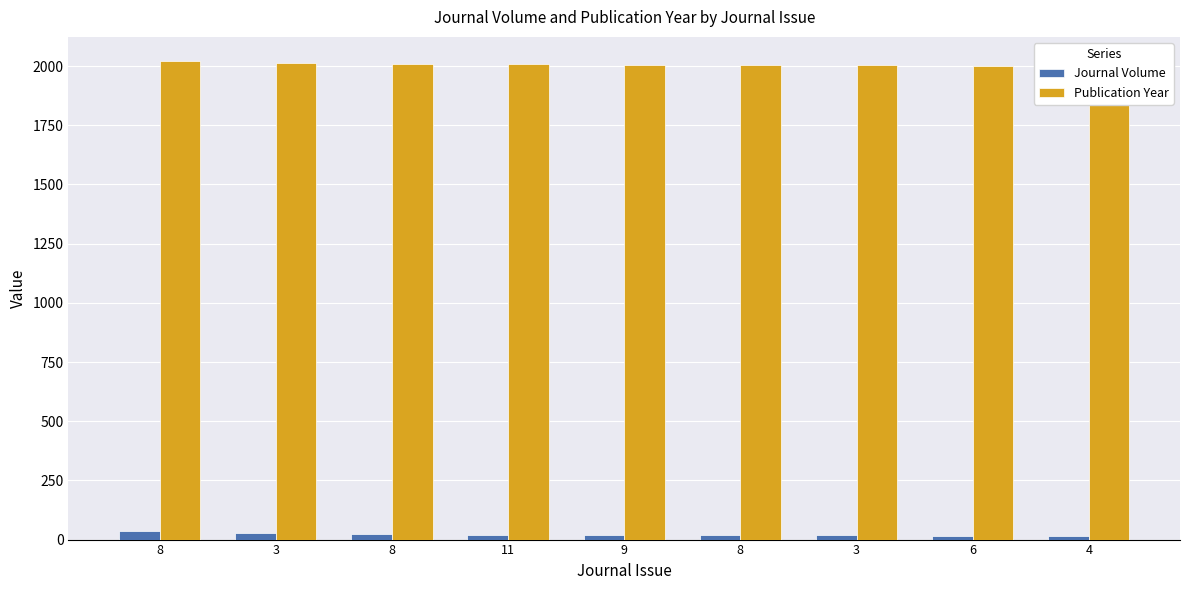

Rank the series by their average value, from lowest to highest.

Journal Volume, Publication Year